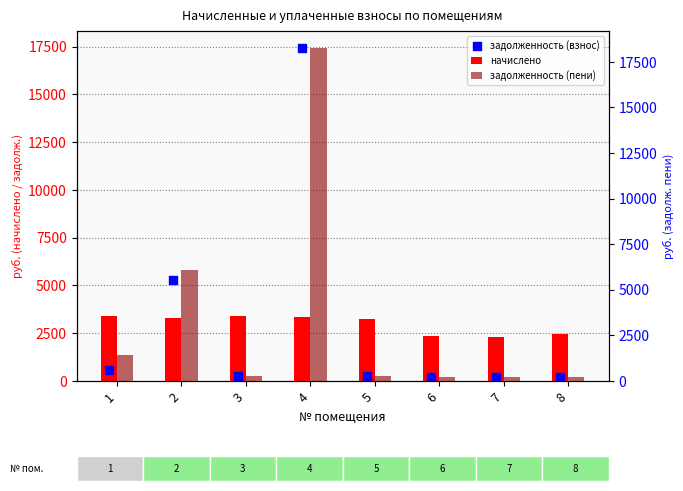

What are all the series names shown in the legend?

начислено, задолженность (взнос), задолженность (пени)